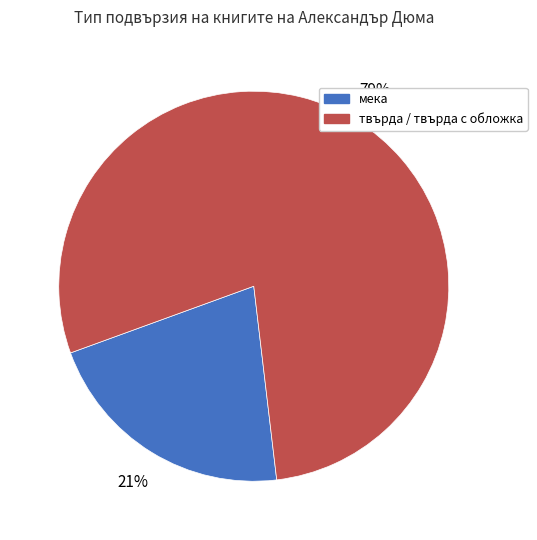

Is there any slice that represents more than half of the pie?

Yes